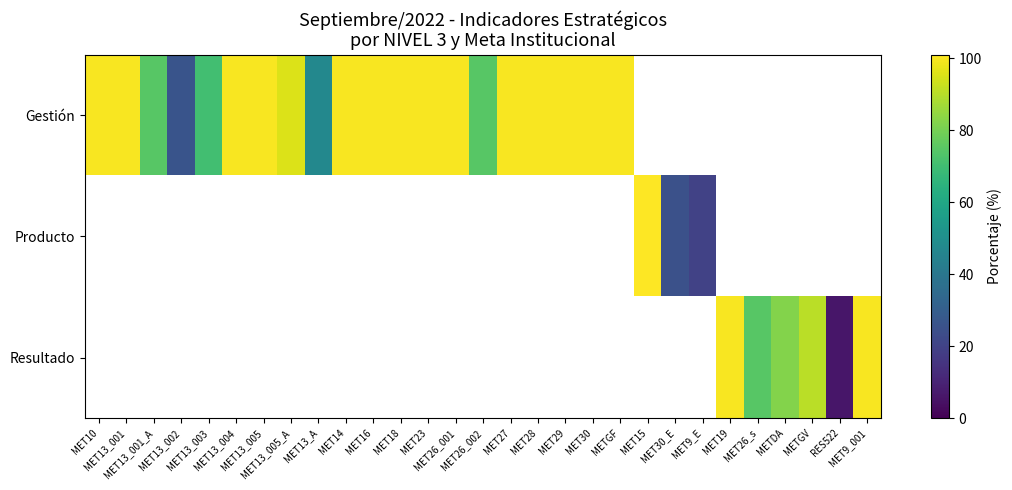

Which category has the lowest value across all series?

RES522